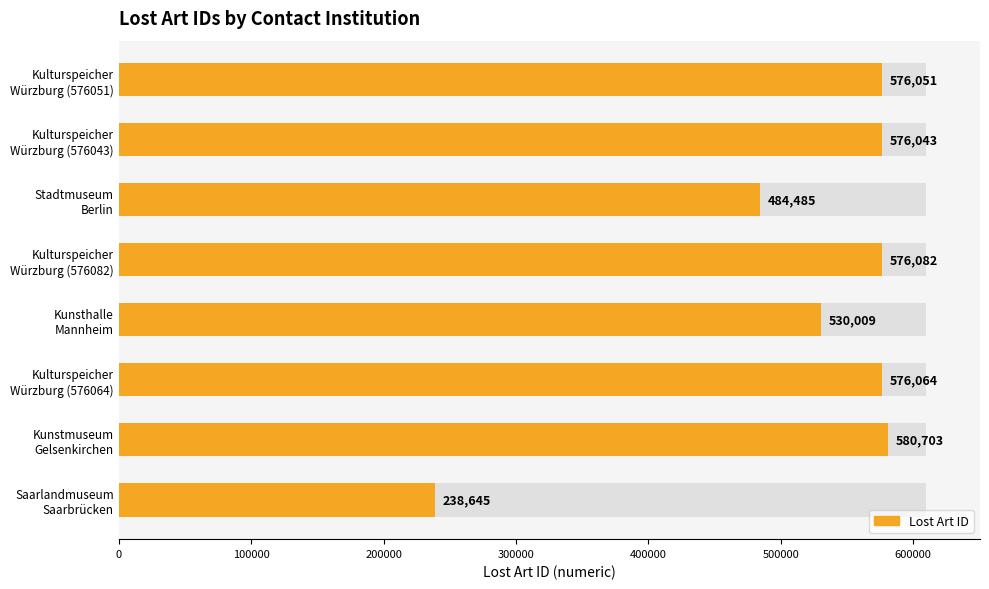

Reading left to right, extract all data points from this chart.

576051	576043	484485	576082	530009	576064	580703	238645